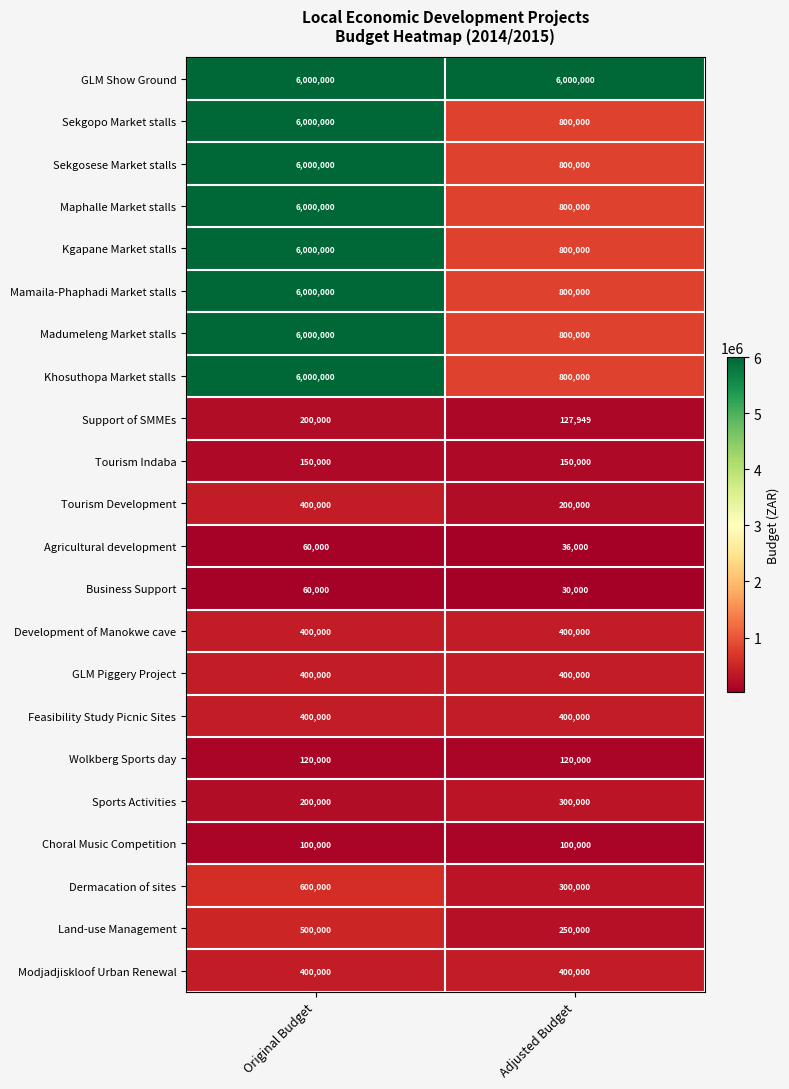

Which category has the lowest value across all series?

Adjusted Budget